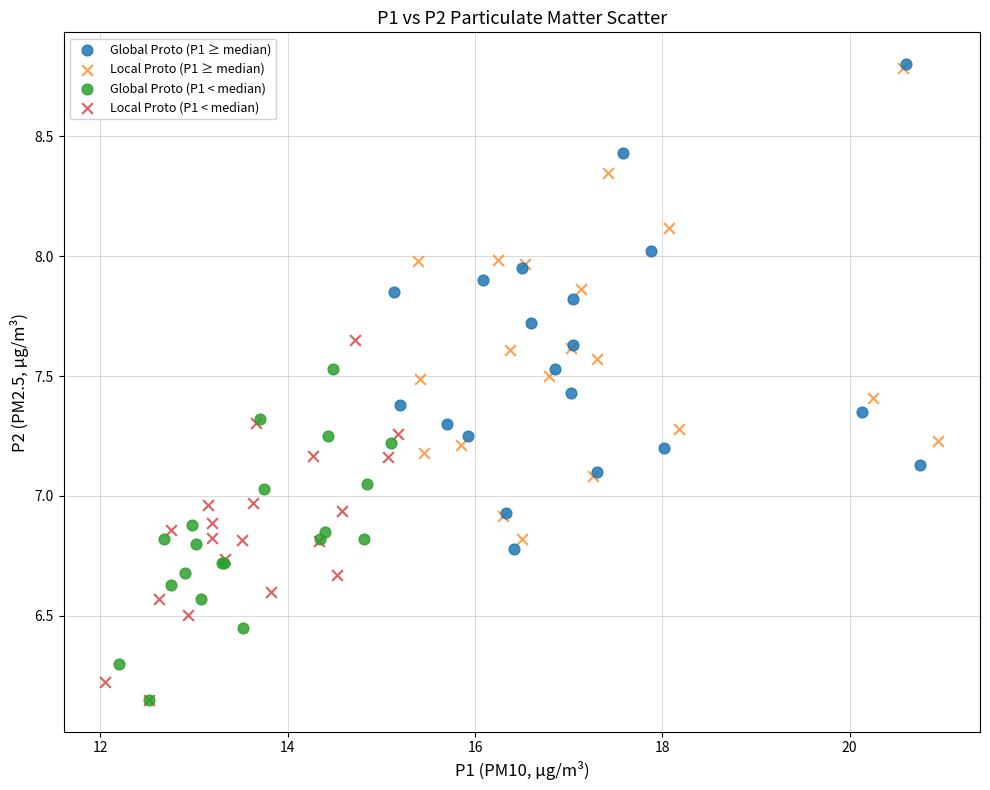

Which series has the largest Y range (max minus min)?

Global Proto (P1 ≥ median)